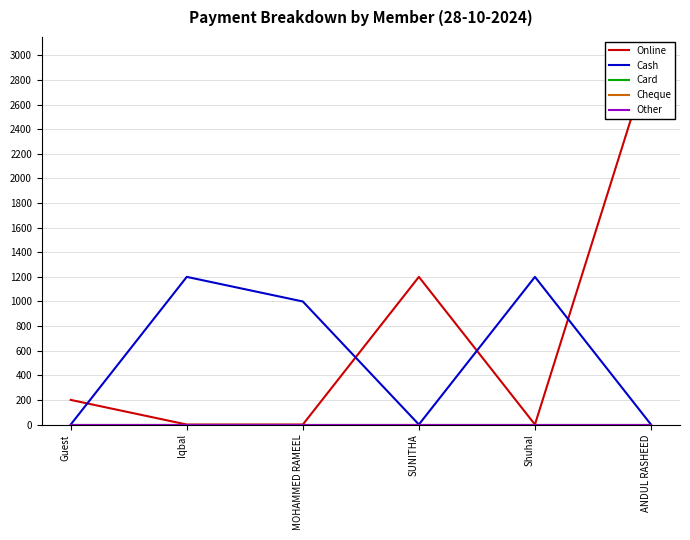

How many values in Online are above zero?

3